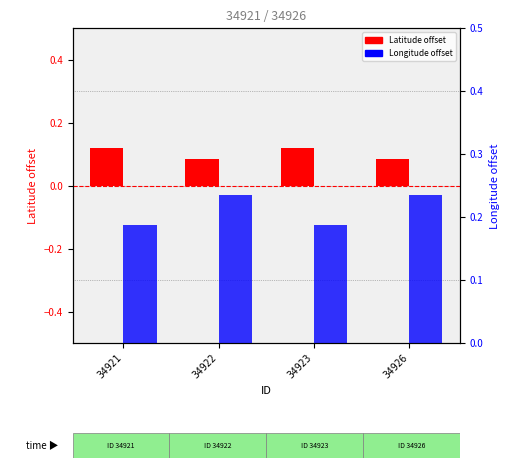

What is the total value across all series at 34923?

0.3